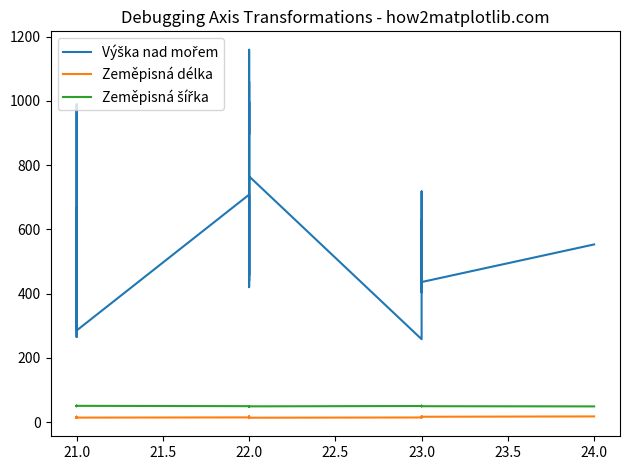

True or false: Zeměpisná šířka and Výška nad mořem intersect in this chart.

False